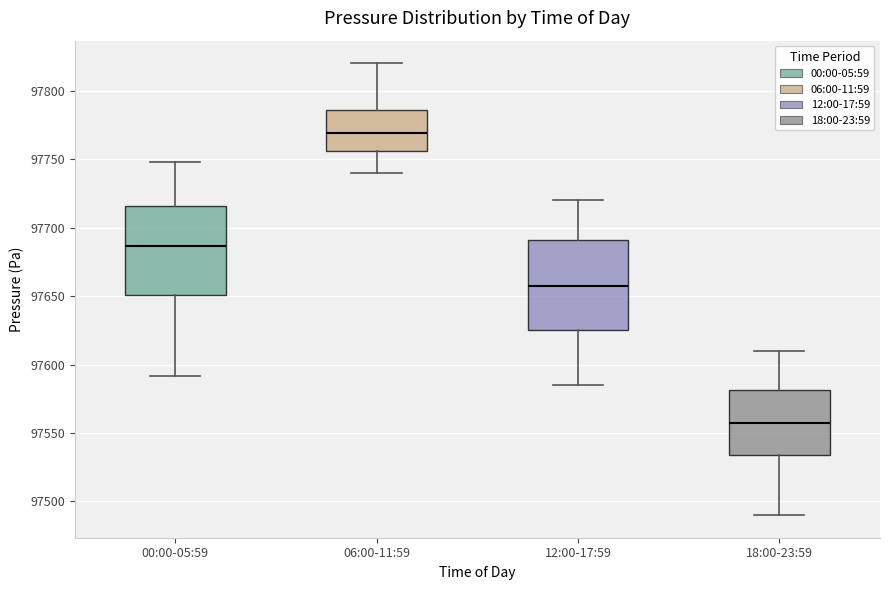

Where does the lower whisker of the box for 18:00-23:59 end on the y-axis? The values are not printed on the chart, so give them approximately, as read against the axis.

97490